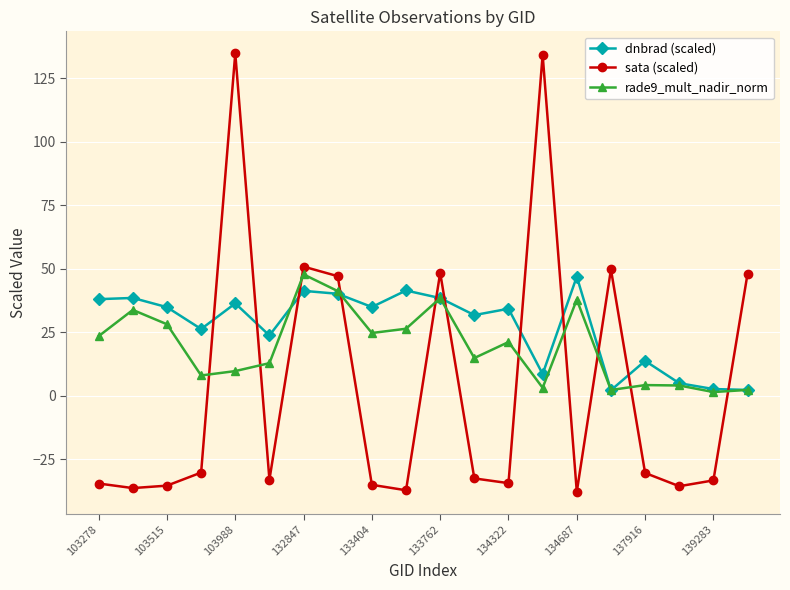

True or false: dnbrad (scaled) has more than 0 interior local peaks.

True